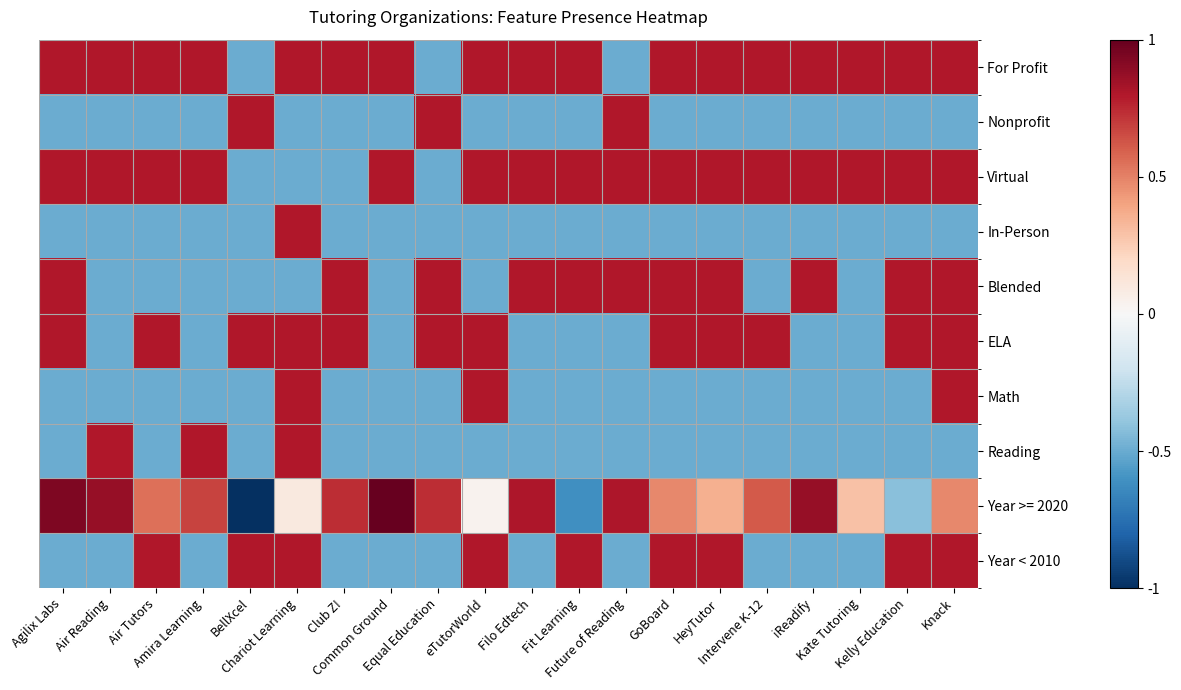

Reading left to right, extract all data points from this chart.

For Profit: Agilix Labs=0.8	Air Reading=0.8	Air Tutors=0.8	Amira Learning=0.8	BellXcel=-0.5	Chariot Learning=0.8	Club Z!=0.8	Common Ground=0.8	Equal Education=-0.5	eTutorWorld=0.8	Filo Edtech=0.8	Fit Learning=0.8	Future of Reading=-0.5	GoBoard=0.8	HeyTutor=0.8	Intervene K-12=0.8	iReadify=0.8	Kate Tutoring=0.8	Kelly Education=0.8	Knack=0.8
Nonprofit: Agilix Labs=-0.5	Air Reading=-0.5	Air Tutors=-0.5	Amira Learning=-0.5	BellXcel=0.8	Chariot Learning=-0.5	Club Z!=-0.5	Common Ground=-0.5	Equal Education=0.8	eTutorWorld=-0.5	Filo Edtech=-0.5	Fit Learning=-0.5	Future of Reading=0.8	GoBoard=-0.5	HeyTutor=-0.5	Intervene K-12=-0.5	iReadify=-0.5	Kate Tutoring=-0.5	Kelly Education=-0.5	Knack=-0.5
Virtual: Agilix Labs=0.8	Air Reading=0.8	Air Tutors=0.8	Amira Learning=0.8	BellXcel=-0.5	Chariot Learning=-0.5	Club Z!=-0.5	Common Ground=0.8	Equal Education=-0.5	eTutorWorld=0.8	Filo Edtech=0.8	Fit Learning=0.8	Future of Reading=0.8	GoBoard=0.8	HeyTutor=0.8	Intervene K-12=0.8	iReadify=0.8	Kate Tutoring=0.8	Kelly Education=0.8	Knack=0.8
In-Person: Agilix Labs=-0.5	Air Reading=-0.5	Air Tutors=-0.5	Amira Learning=-0.5	BellXcel=-0.5	Chariot Learning=0.8	Club Z!=-0.5	Common Ground=-0.5	Equal Education=-0.5	eTutorWorld=-0.5	Filo Edtech=-0.5	Fit Learning=-0.5	Future of Reading=-0.5	GoBoard=-0.5	HeyTutor=-0.5	Intervene K-12=-0.5	iReadify=-0.5	Kate Tutoring=-0.5	Kelly Education=-0.5	Knack=-0.5
Blended: Agilix Labs=0.8	Air Reading=-0.5	Air Tutors=-0.5	Amira Learning=-0.5	BellXcel=-0.5	Chariot Learning=-0.5	Club Z!=0.8	Common Ground=-0.5	Equal Education=0.8	eTutorWorld=-0.5	Filo Edtech=0.8	Fit Learning=0.8	Future of Reading=0.8	GoBoard=0.8	HeyTutor=0.8	Intervene K-12=-0.5	iReadify=0.8	Kate Tutoring=-0.5	Kelly Education=0.8	Knack=0.8
ELA: Agilix Labs=0.8	Air Reading=-0.5	Air Tutors=0.8	Amira Learning=-0.5	BellXcel=0.8	Chariot Learning=0.8	Club Z!=0.8	Common Ground=-0.5	Equal Education=0.8	eTutorWorld=0.8	Filo Edtech=-0.5	Fit Learning=-0.5	Future of Reading=-0.5	GoBoard=0.8	HeyTutor=0.8	Intervene K-12=0.8	iReadify=-0.5	Kate Tutoring=-0.5	Kelly Education=0.8	Knack=0.8
Math: Agilix Labs=-0.5	Air Reading=-0.5	Air Tutors=-0.5	Amira Learning=-0.5	BellXcel=-0.5	Chariot Learning=0.8	Club Z!=-0.5	Common Ground=-0.5	Equal Education=-0.5	eTutorWorld=0.8	Filo Edtech=-0.5	Fit Learning=-0.5	Future of Reading=-0.5	GoBoard=-0.5	HeyTutor=-0.5	Intervene K-12=-0.5	iReadify=-0.5	Kate Tutoring=-0.5	Kelly Education=-0.5	Knack=0.8
Reading: Agilix Labs=-0.5	Air Reading=0.8	Air Tutors=-0.5	Amira Learning=0.8	BellXcel=-0.5	Chariot Learning=0.8	Club Z!=-0.5	Common Ground=-0.5	Equal Education=-0.5	eTutorWorld=-0.5	Filo Edtech=-0.5	Fit Learning=-0.5	Future of Reading=-0.5	GoBoard=-0.5	HeyTutor=-0.5	Intervene K-12=-0.5	iReadify=-0.5	Kate Tutoring=-0.5	Kelly Education=-0.5	Knack=-0.5
Year >= 2020: Agilix Labs=0.9	Air Reading=0.9	Air Tutors=0.5	Amira Learning=0.7	BellXcel=-1.0	Chariot Learning=0.1	Club Z!=0.7	Common Ground=1.0	Equal Education=0.7	eTutorWorld=0.0	Filo Edtech=0.8	Fit Learning=-0.6	Future of Reading=0.8	GoBoard=0.5	HeyTutor=0.4	Intervene K-12=0.6	iReadify=0.9	Kate Tutoring=0.3	Kelly Education=-0.4	Knack=0.5
Year < 2010: Agilix Labs=-0.5	Air Reading=-0.5	Air Tutors=0.8	Amira Learning=-0.5	BellXcel=0.8	Chariot Learning=0.8	Club Z!=-0.5	Common Ground=-0.5	Equal Education=-0.5	eTutorWorld=0.8	Filo Edtech=-0.5	Fit Learning=0.8	Future of Reading=-0.5	GoBoard=0.8	HeyTutor=0.8	Intervene K-12=-0.5	iReadify=-0.5	Kate Tutoring=-0.5	Kelly Education=0.8	Knack=0.8